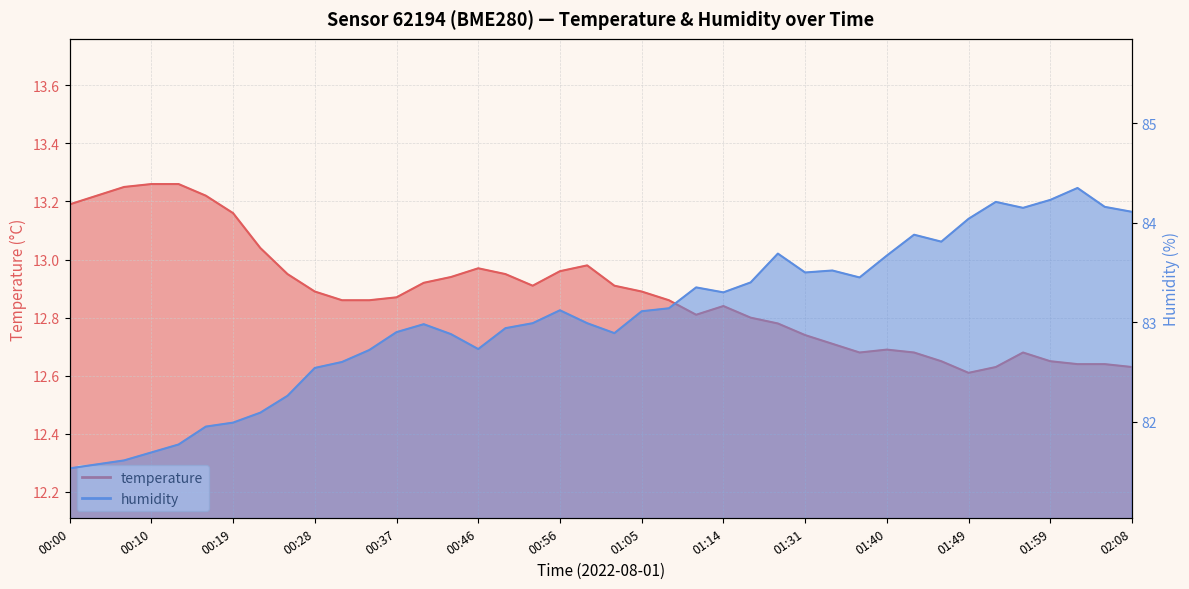

True or false: humidity and temperature cross at least once.

False